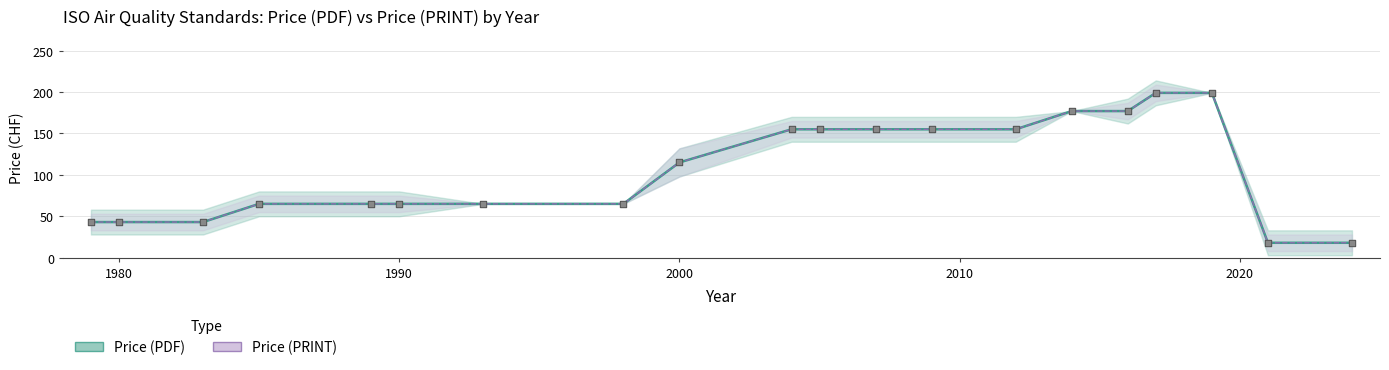

Which series reaches the maximum Y coordinate?

Price (PDF)